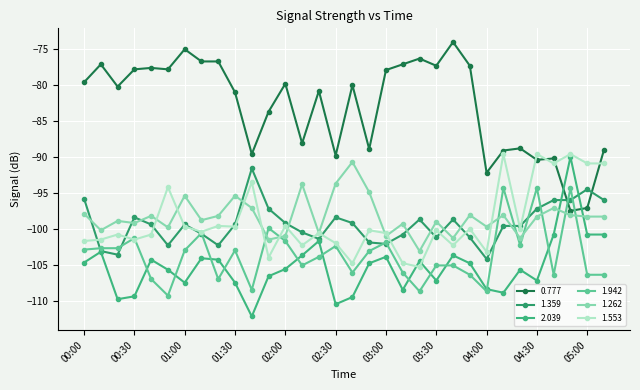

What is the label of the 5th point from the left?

00:40